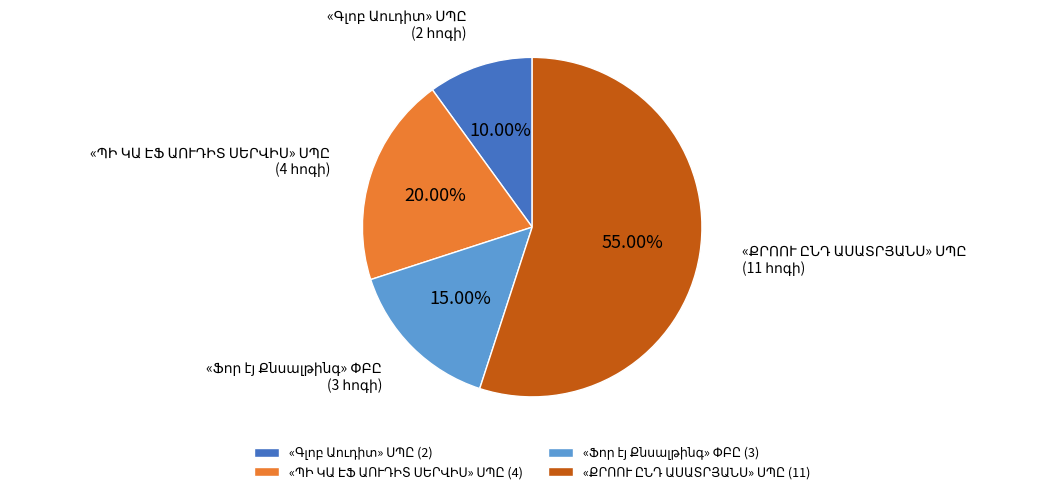

To the nearest percent, what is the average slice percentage?

25%